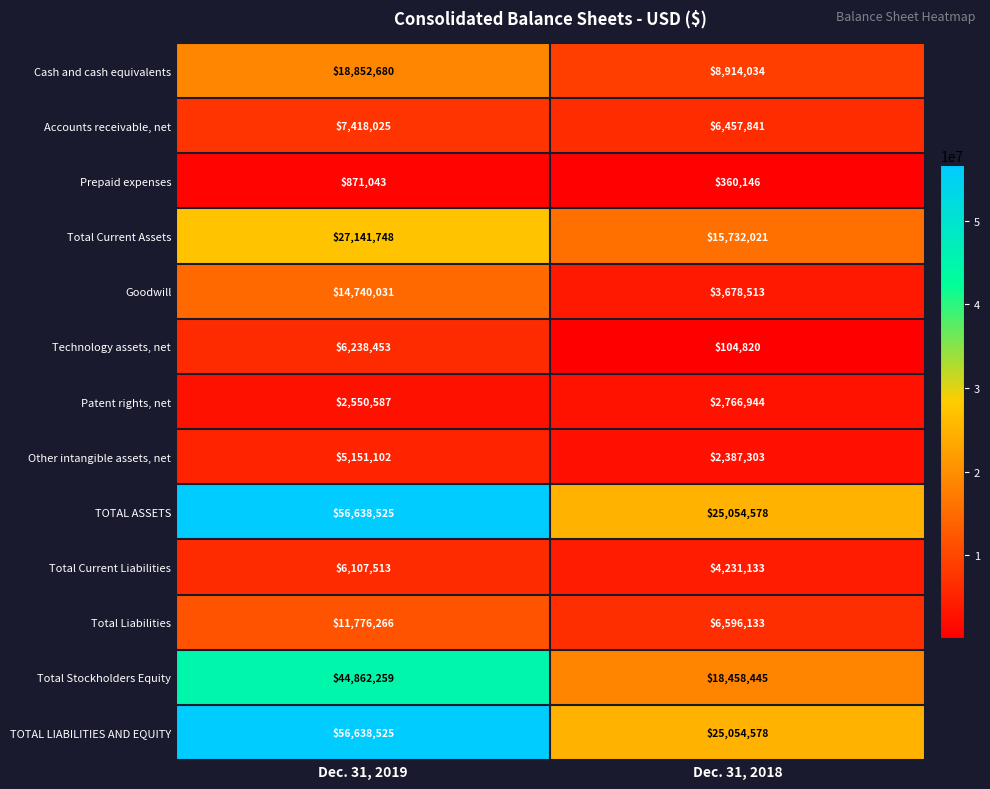

Is it true that Technology assets, net equals 104820 at Dec. 31, 2018?

True